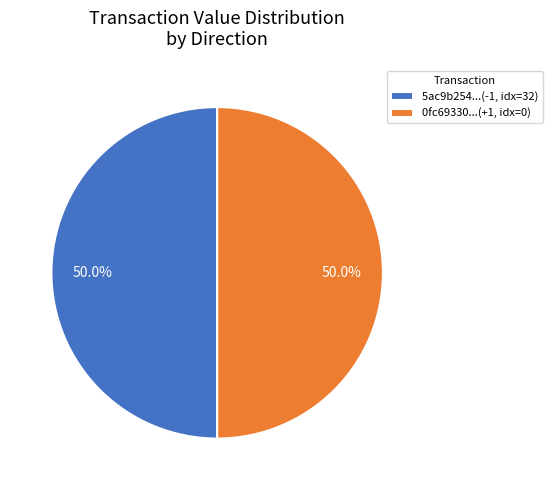

What is the ratio of the value at 5ac9b254...(-1, idx=32) to the value at 0fc69330...(+1, idx=0)?

1.0